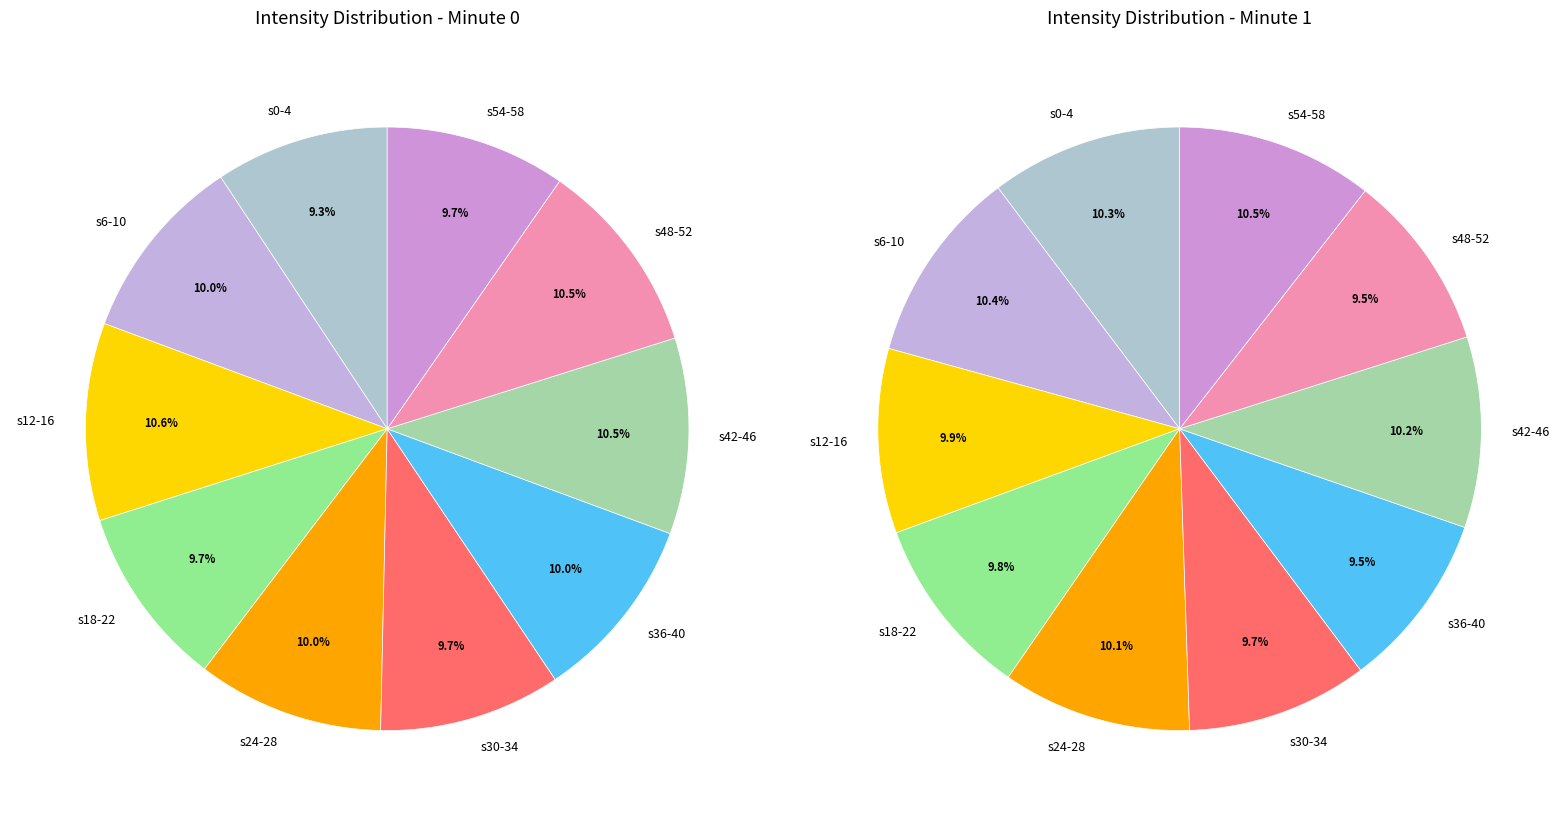

Is it true that 21 is 2% of the pie?

True